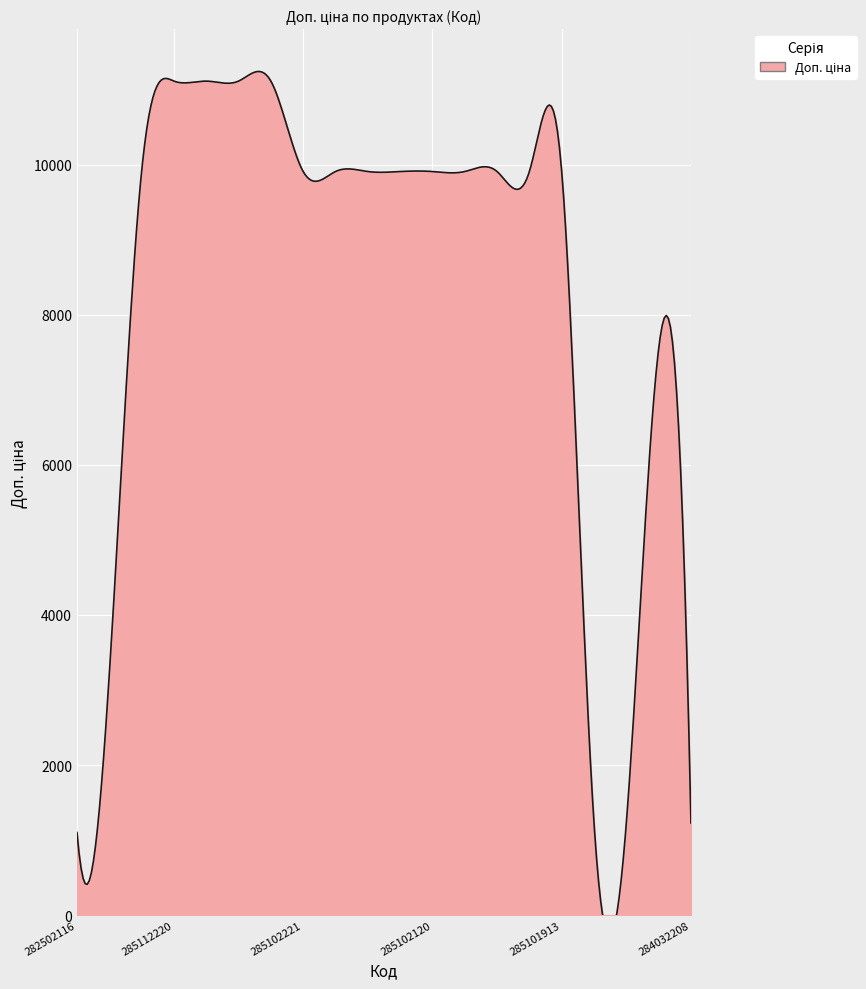

At which label does the data first exceed 9908?

285101569